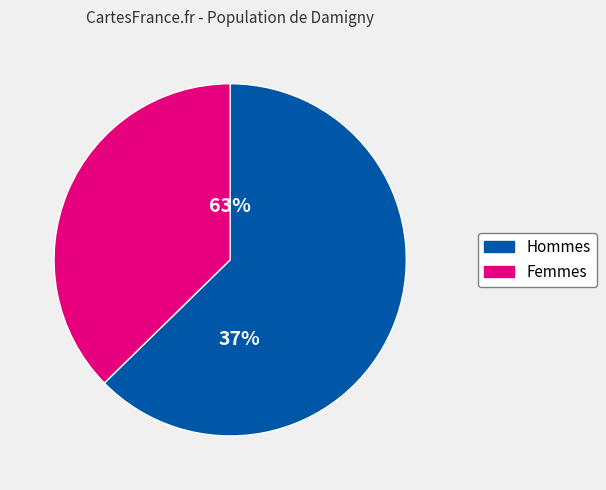

Is pct65 the majority of the pie?

No